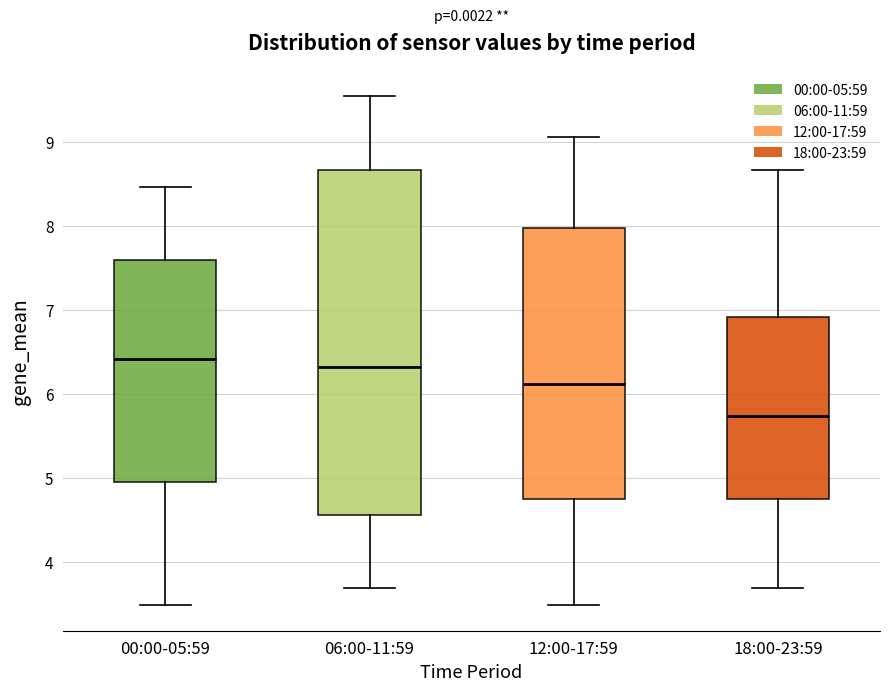

Reading left to right, read every box against the y-axis: the position of its median line, the range the box covers, and the ends of its whiskers. The values are not printed on the chart, so give them approximately, as read against the axis.

00:00-05:59: median 6.4, box 5.0 to 7.6, whiskers 3.5 to 8.5
06:00-11:59: median 6.3, box 4.6 to 8.7, whiskers 3.7 to 9.6
12:00-17:59: median 6.1, box 4.8 to 8.0, whiskers 3.5 to 9.1
18:00-23:59: median 5.7, box 4.8 to 6.9, whiskers 3.7 to 8.7